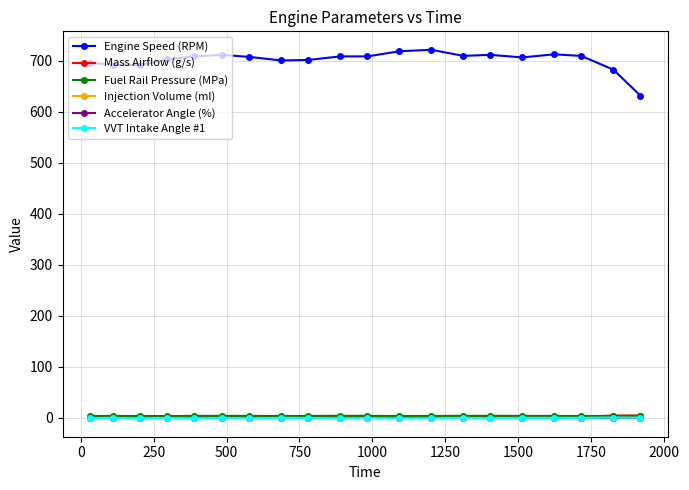

What is the maximum value for Mass Airflow (g/s)?

4.9